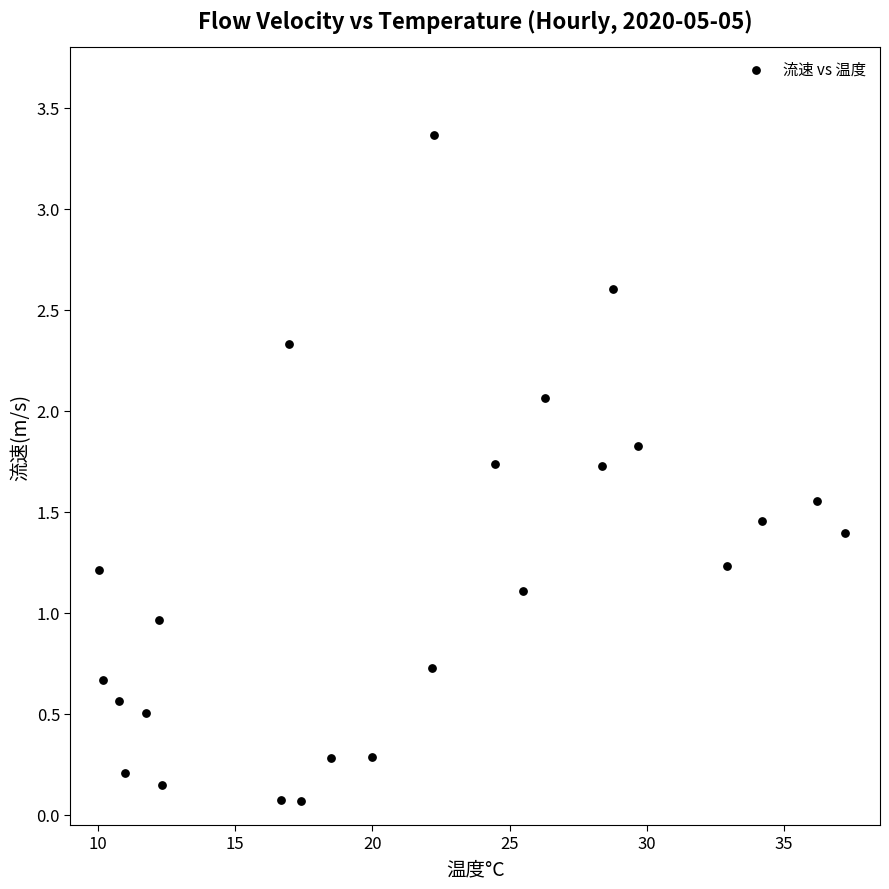

What is the range of Y values (max minus min)?

3.3